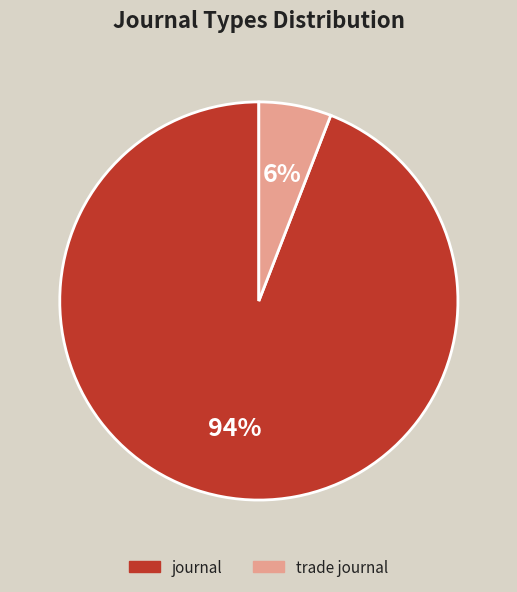

To the nearest percent, what is the average slice percentage?

50%